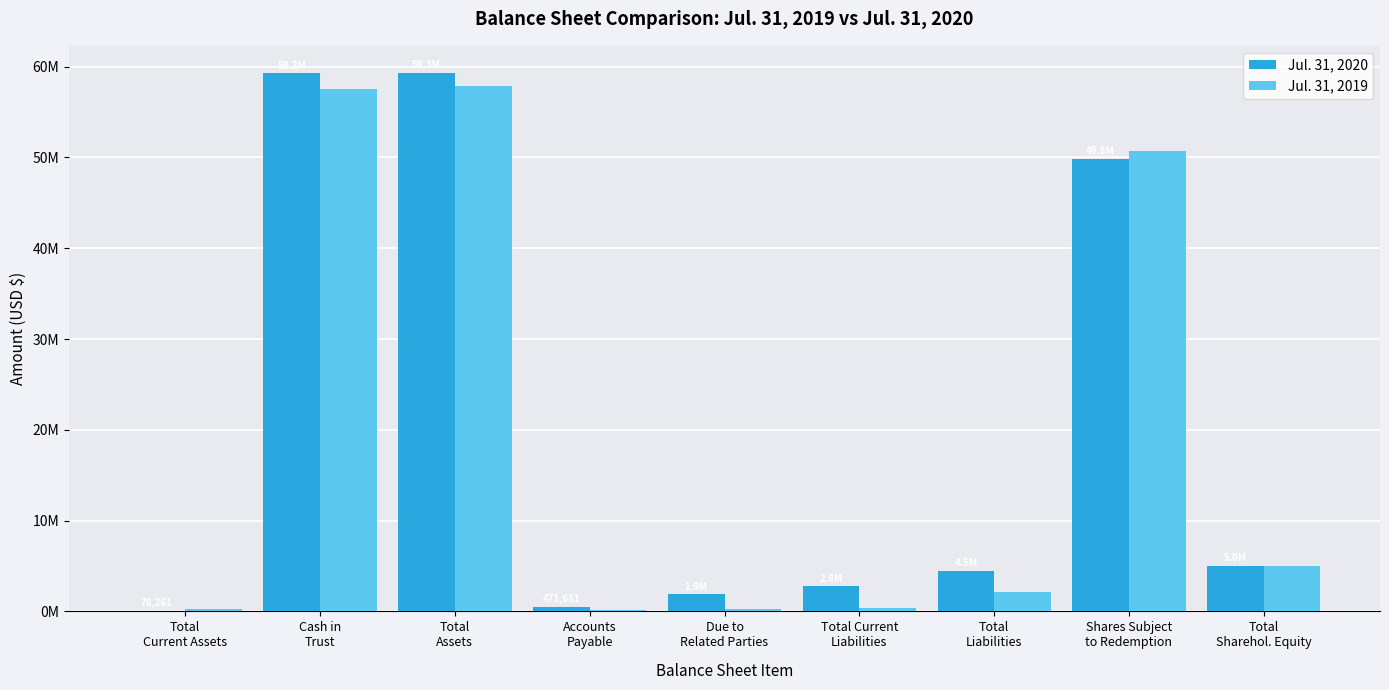

What is the maximum value for Jul. 31, 2019?

57840133